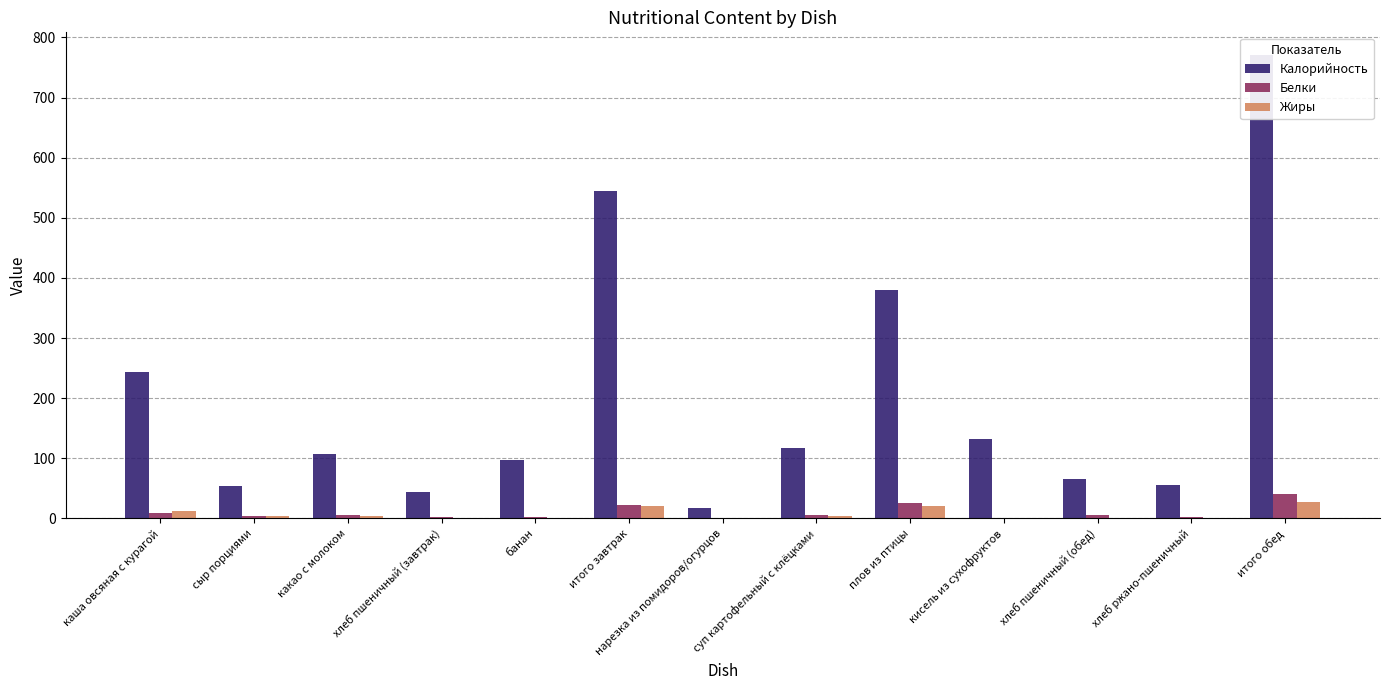

How many data points in Калорийность are above 107?

6